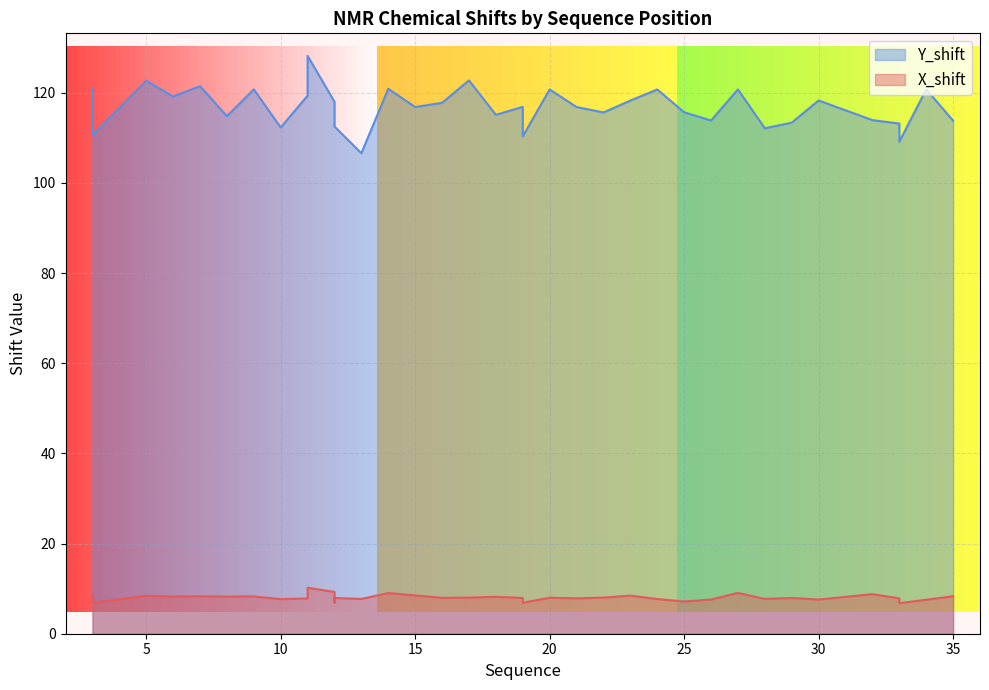

Reading left to right, transcribe all the data shown in this chart.

X_shift: 8.5	7.5	6.9	8.4	8.3	8.3	8.2	8.3	7.7	7.8	10.2	9.3	6.9	7.9	7.7	9.0	8.5	8.0	8.0	8.2	7.9	7.8	6.9	8.0	7.8	8.0	8.4	7.7	7.2	7.6	9.1	7.7	7.9	7.6	8.8	7.8	7.6	6.8	7.5	8.3
Y_shift: 121.0	110.7	110.7	122.7	119.2	121.5	114.8	120.8	112.3	119.4	128.2	118.0	112.5	112.5	106.6	120.9	116.8	117.8	122.8	115.1	116.9	110.4	110.4	120.8	116.8	115.7	118.3	120.7	115.7	113.9	120.8	112.1	113.4	118.3	113.9	113.2	109.2	109.2	120.8	113.8